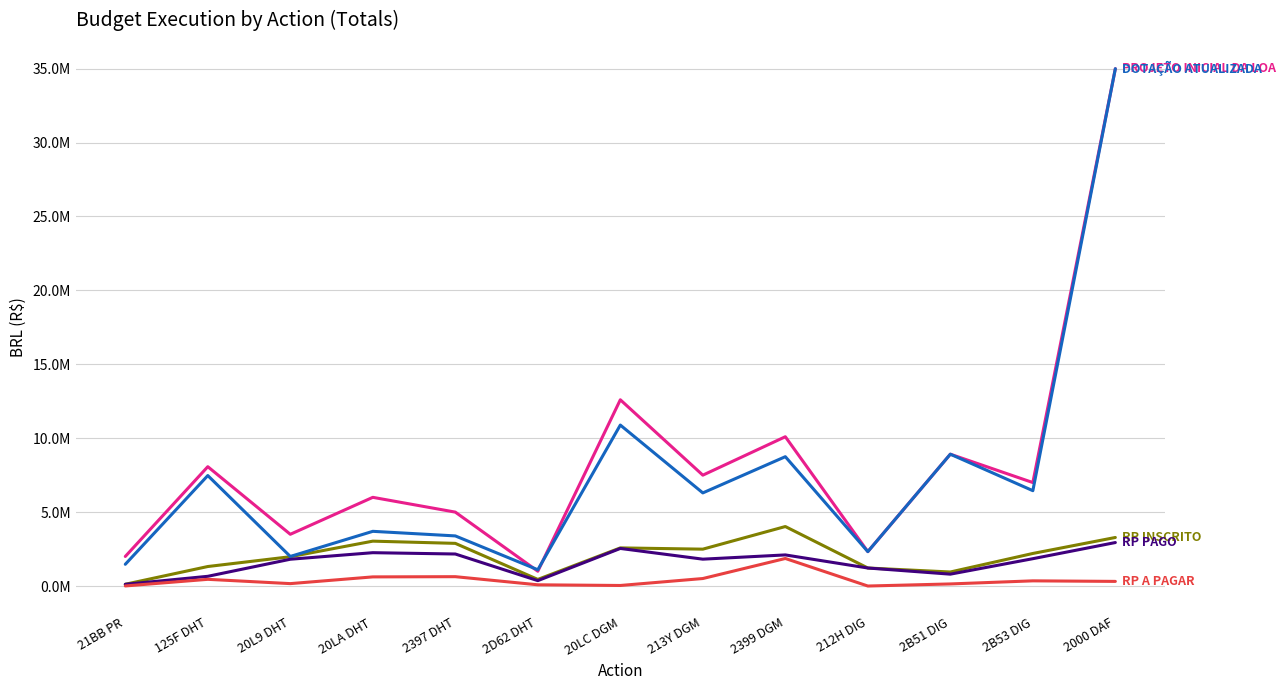

Does the chart display data point markers on the line(s)?

No